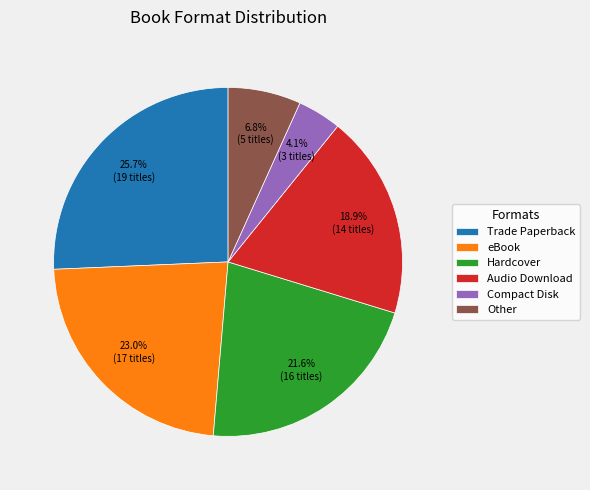

Count the number of slices in the pie.

6